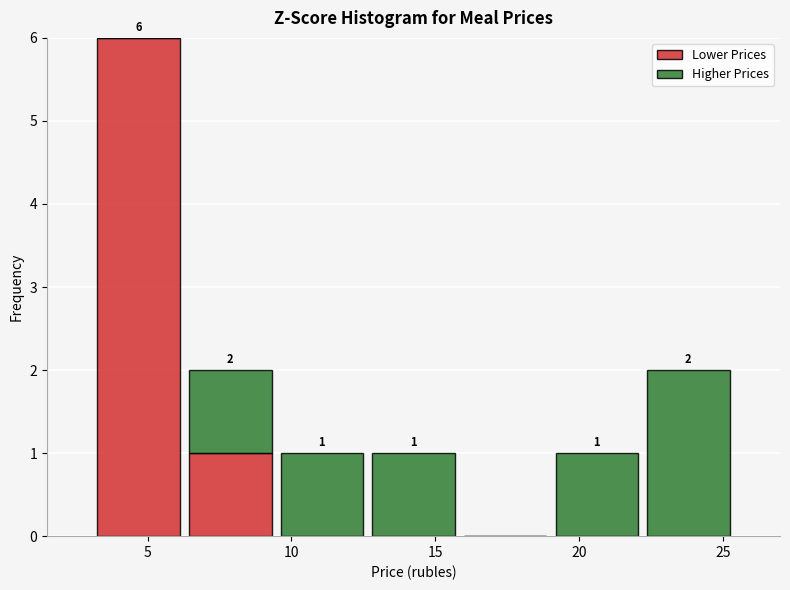

Which range on the x-axis has the tallest stacked bar (by total height)?

3.0 to 6.5